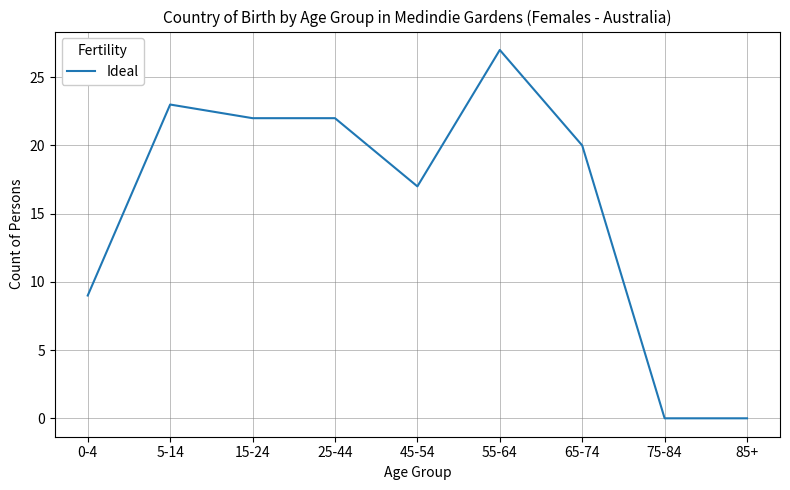

Reading left to right, what are all the values shown in this chart?

9	23	22	22	17	27	20	0	0